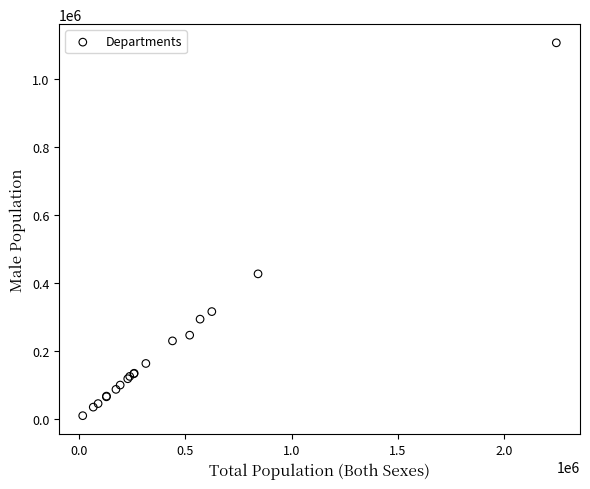

What Y value in the scatter plot is closest to 557614?

426559.2